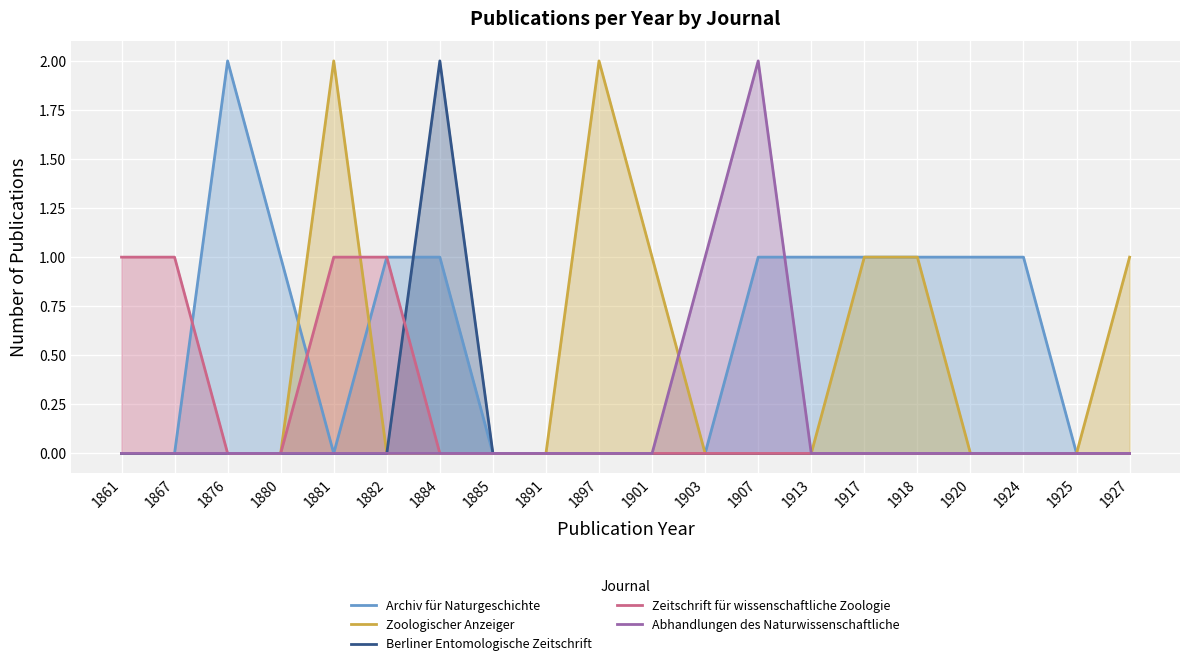

Reading right to left, transcribe all the data shown in this chart.

Archiv für Naturgeschichte: 0	0	1	1	1	1	1	1	0	0	0	0	0	1	1	0	1	2	0	0
Zoologischer Anzeiger: 1	0	0	0	1	1	0	0	0	1	2	0	0	0	0	2	0	0	0	0
Berliner Entomologische Zeitschrift: 0	0	0	0	0	0	0	0	0	0	0	0	0	2	0	0	0	0	0	0
Zeitschrift für wissenschaftliche Zoologie: 0	0	0	0	0	0	0	0	0	0	0	0	0	0	1	1	0	0	1	1
Abhandlungen des Naturwissenschaftliche: 0	0	0	0	0	0	0	2	1	0	0	0	0	0	0	0	0	0	0	0